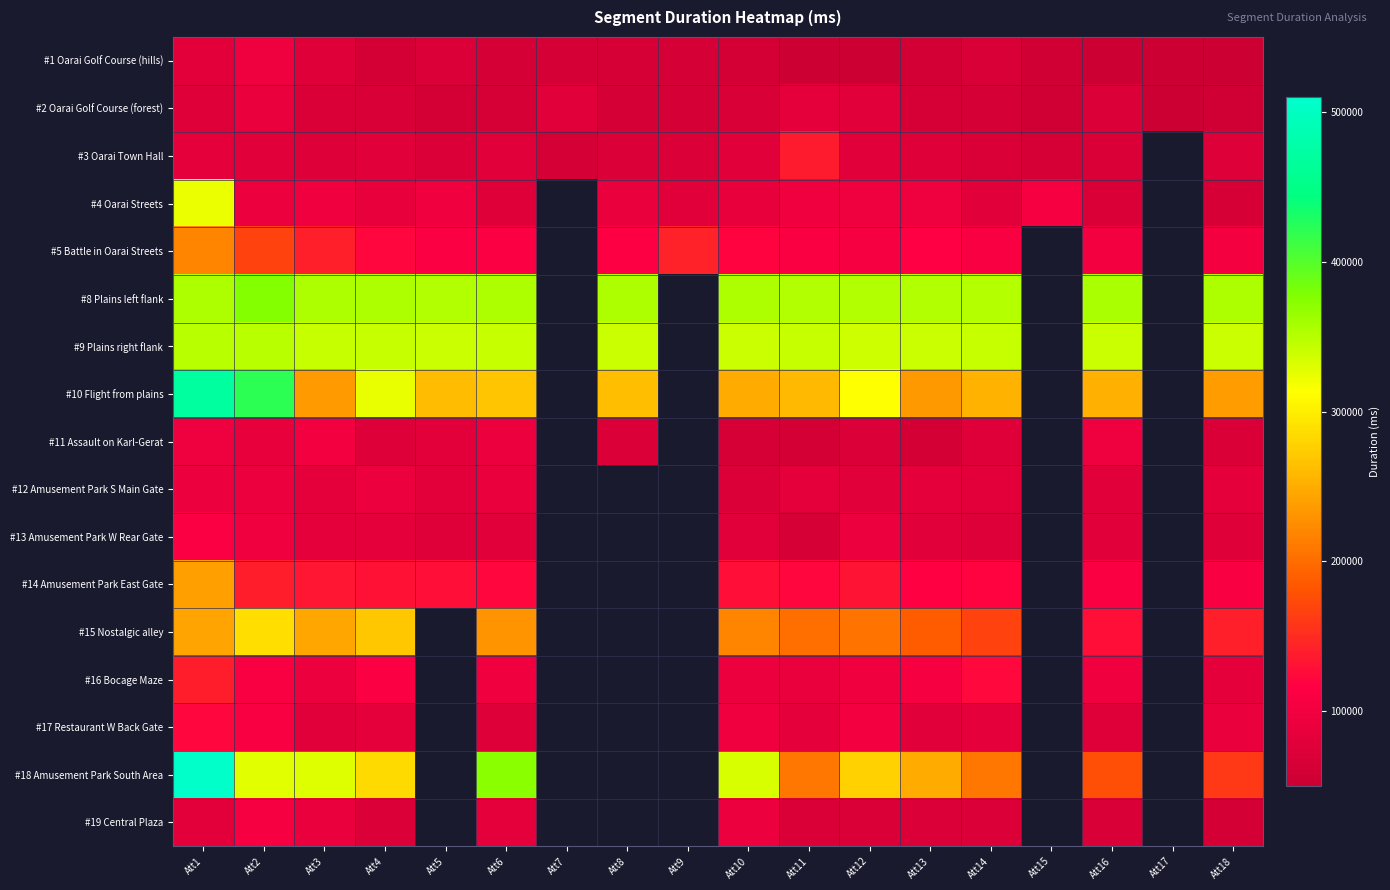

The value of #12 Amusement Park S Main Gate at Att3 is 124939.0. True or false?

False